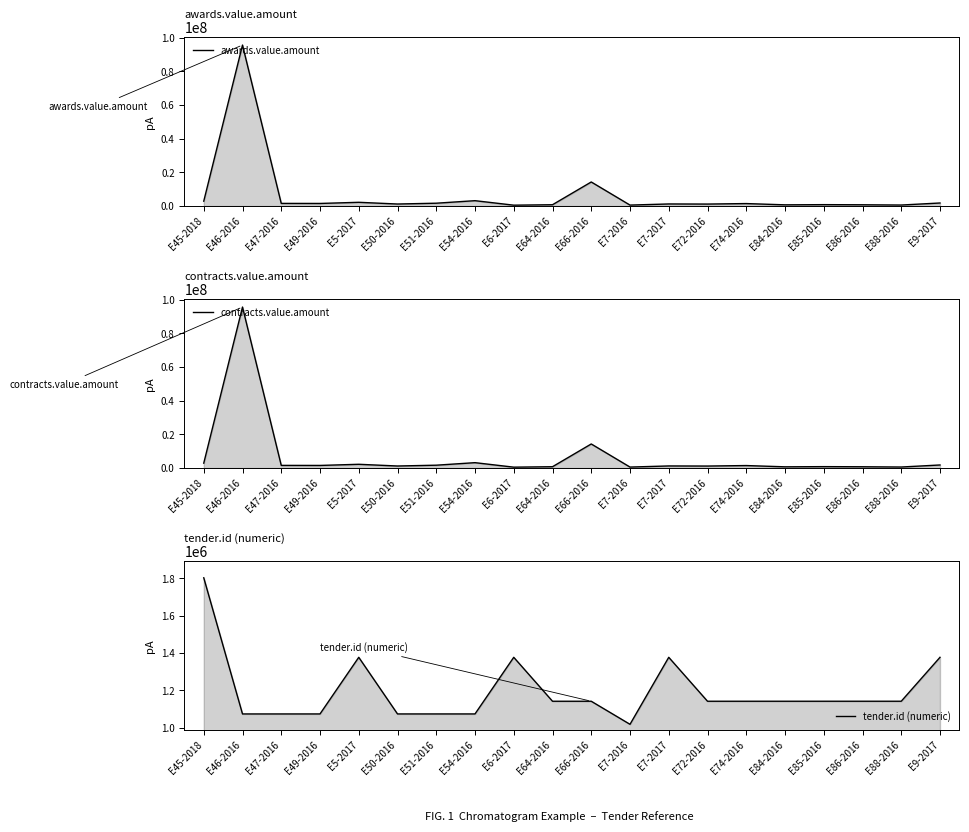

What is the maximum value for contracts.value.amount?

95650636.4